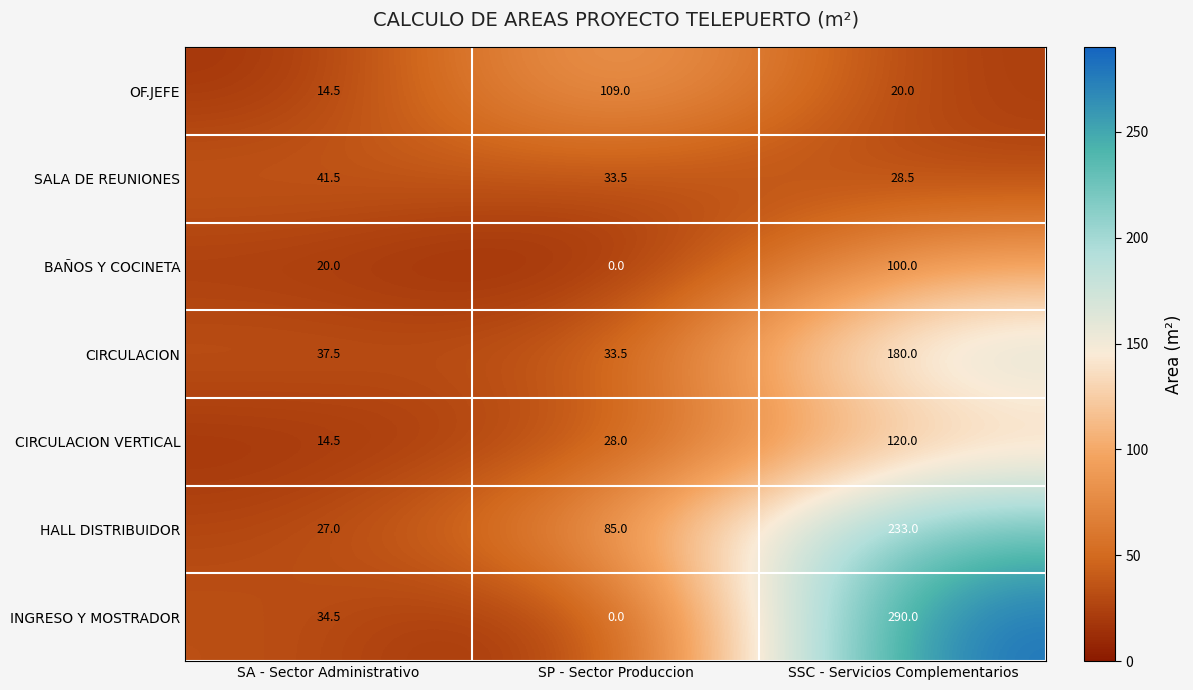

How many HALL DISTRIBUIDOR values are between 27 and 233?

3